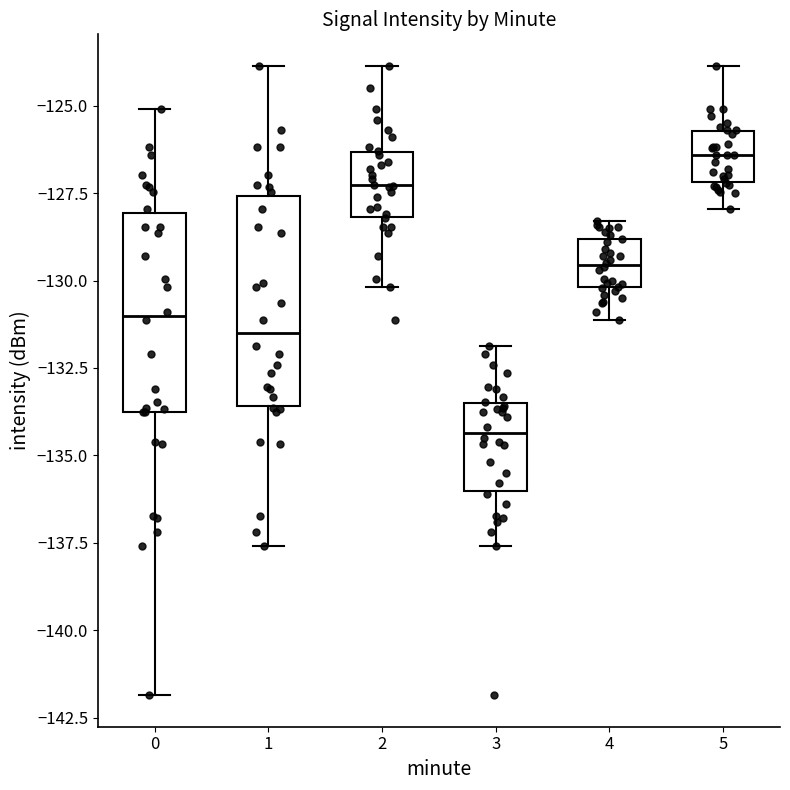

Where is the upper edge of the box at x = 1 on the y-axis? The values are not printed on the chart, so give them approximately, as read against the axis.

-127.5